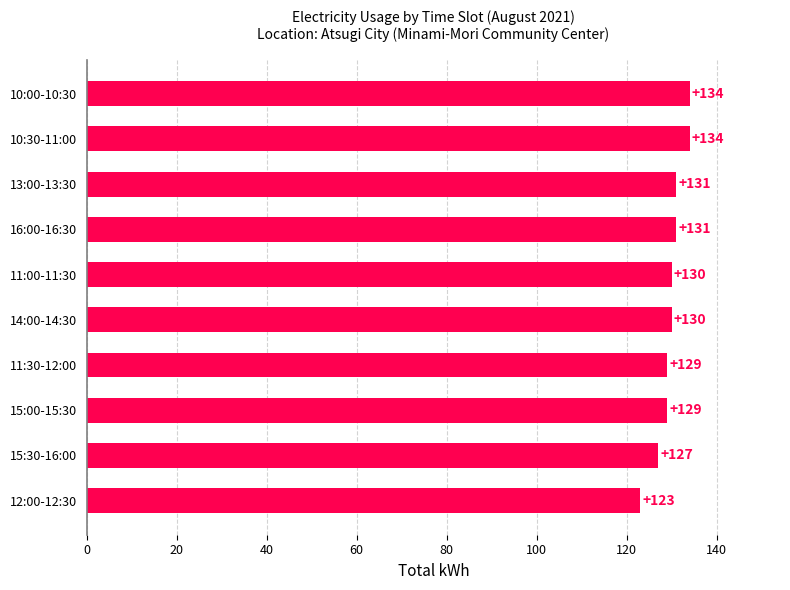

What is the label of the 10th bar from the bottom?

10:00-10:30